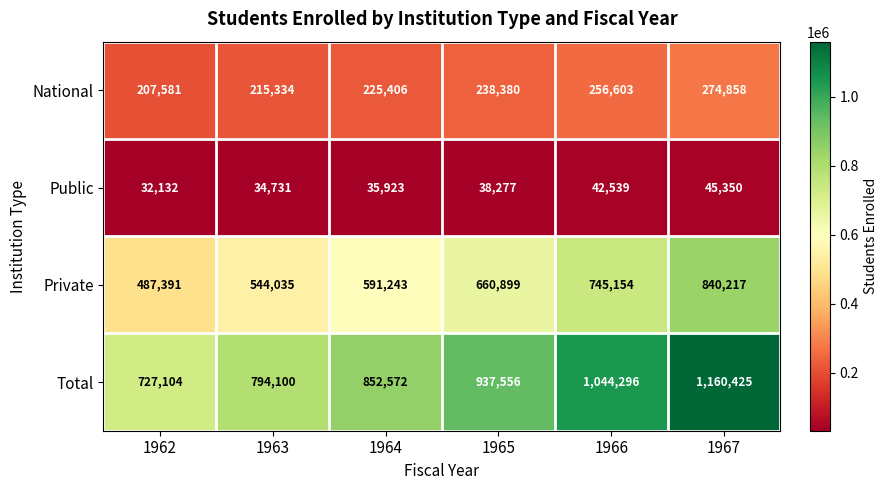

Which series has the largest total across all categories?

Total